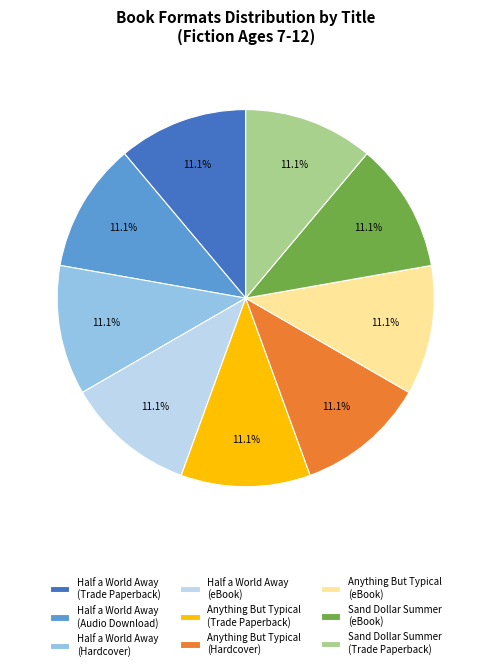

To the nearest percent, what portion does Half a World Away (Trade Paperback) represent?

11%